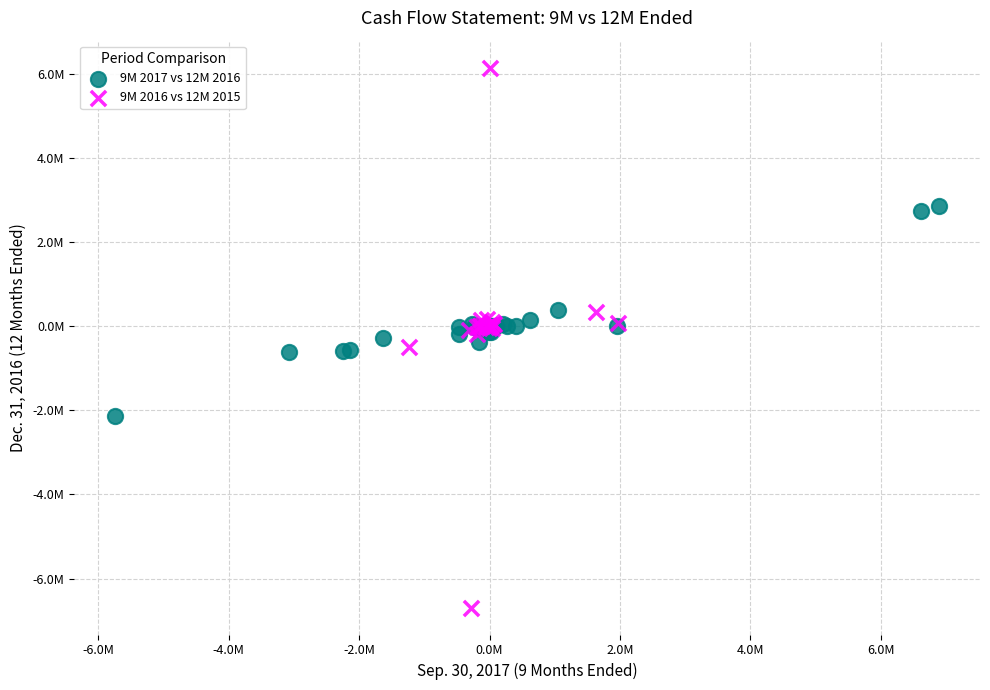

What are all the series names shown in the legend?

9M 2017 vs 12M 2016, 9M 2016 vs 12M 2015